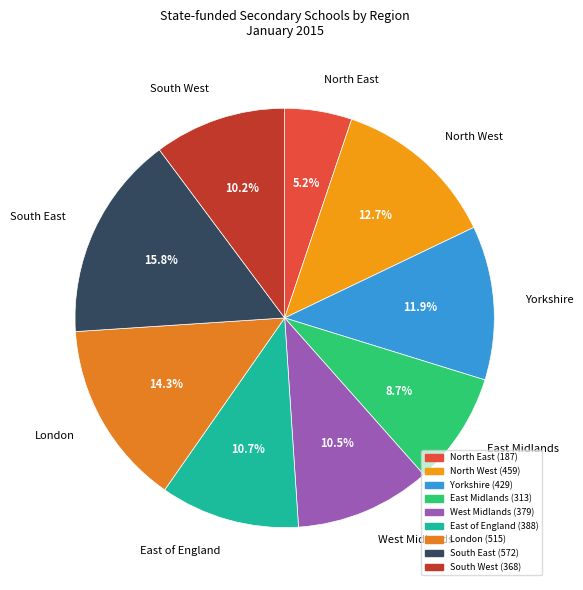

Does South East represent more than half of the total?

No